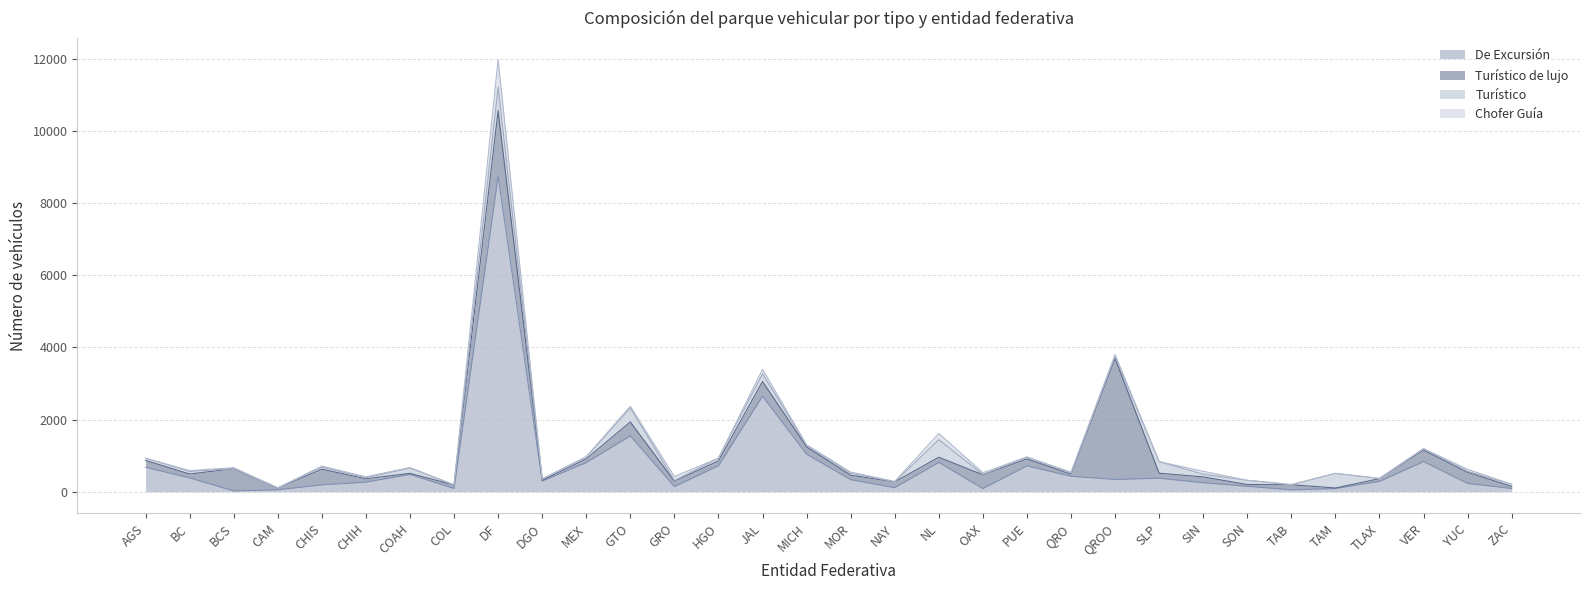

Which category has the lowest value in the Turístico de lujo series?

TAM